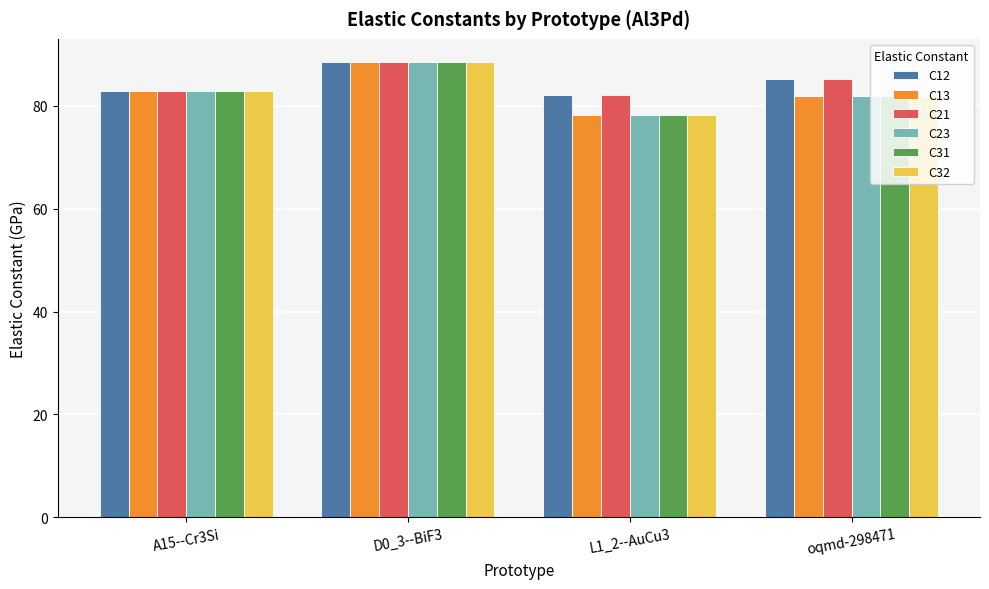

What is the sum of all C13 values?

331.5